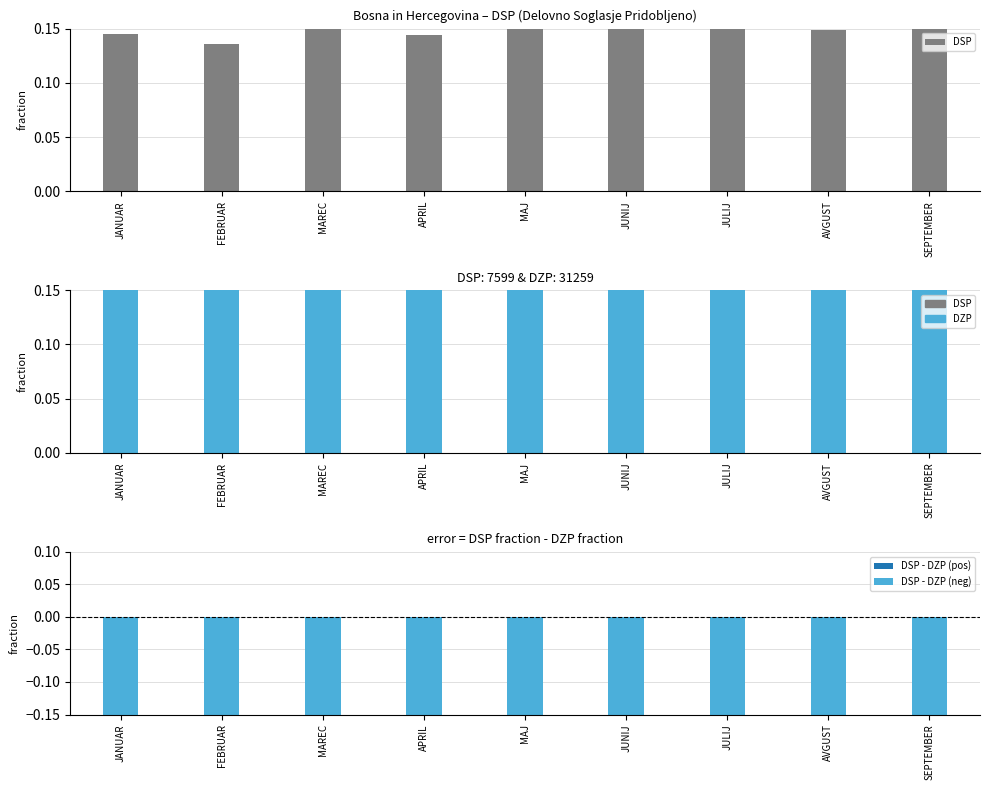

Is the value of DSP - DZP (neg) at FEBRUAR greater than the value of DSP at APRIL?

No